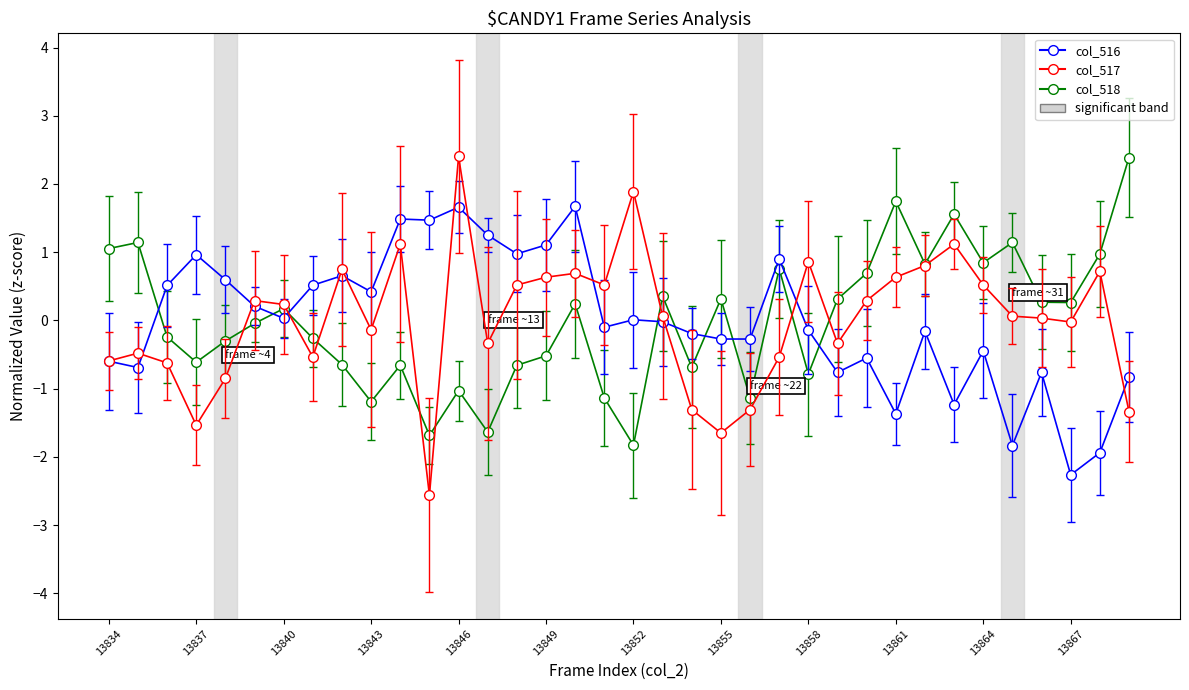

Which series has the largest range (max minus min)?

col_517